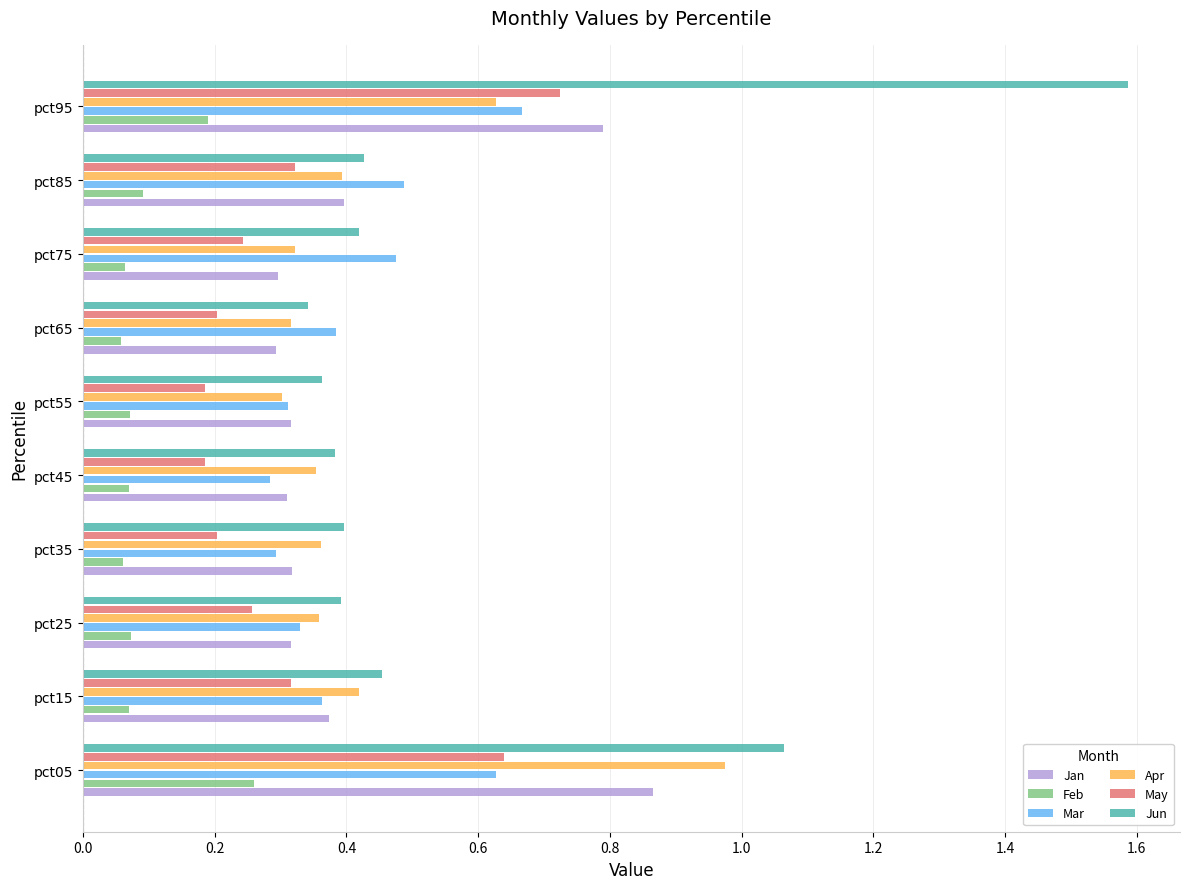

Which series has the largest total across all categories?

Jun